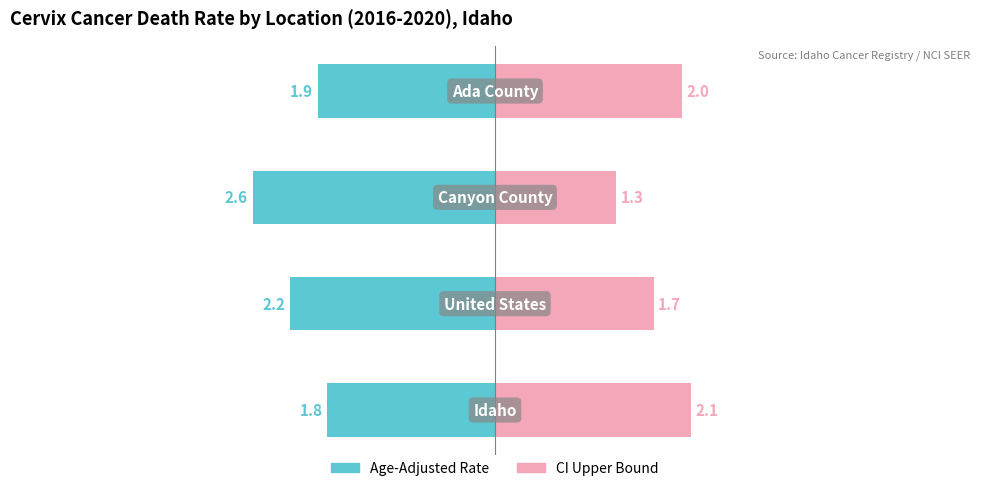

What is the highest value of the CI Range Upper Bound series?

2.1